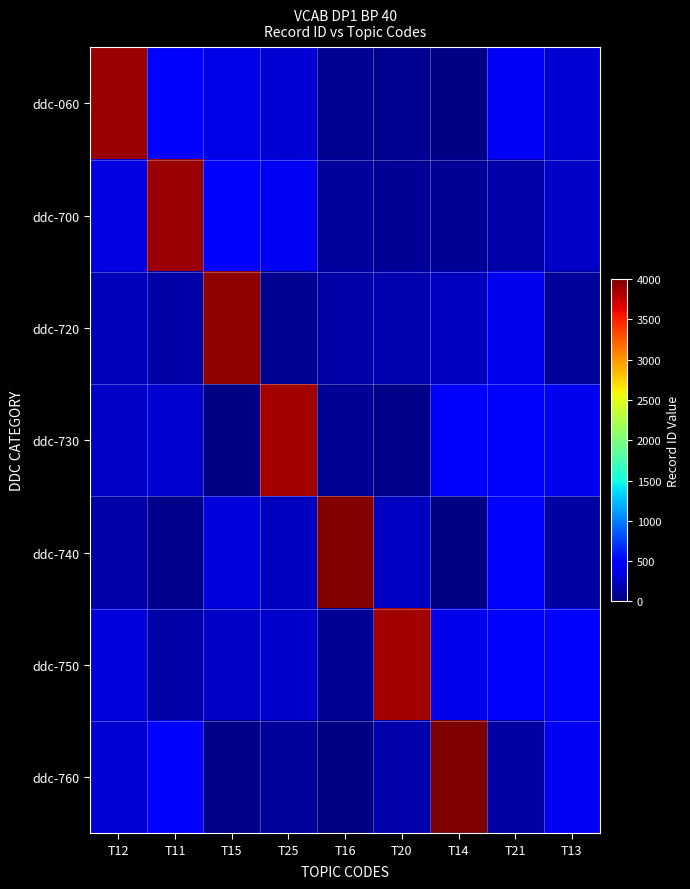

At how many categories does at least one series exceed 2231?

7